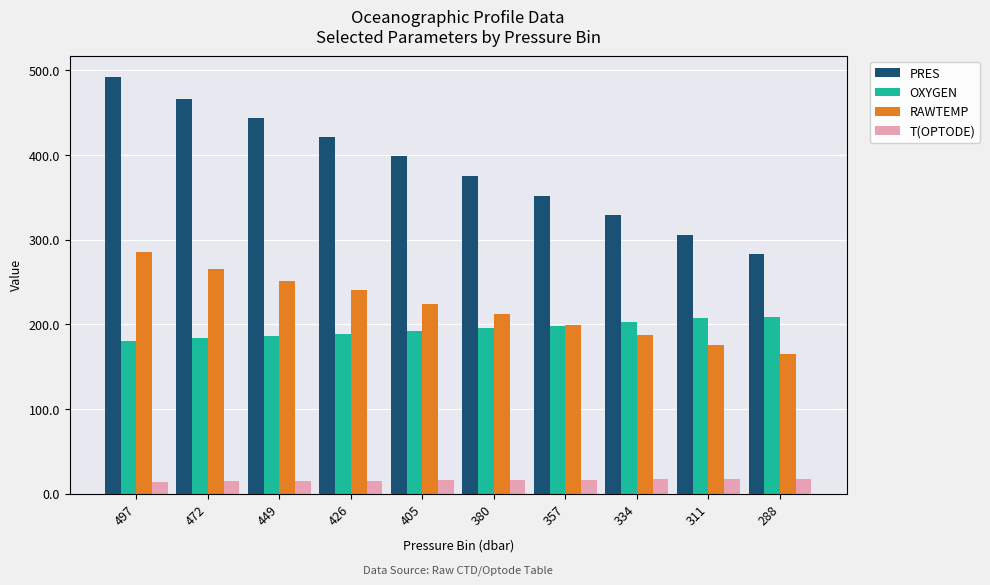

Read the T(OPTODE) value at 334.

17.0